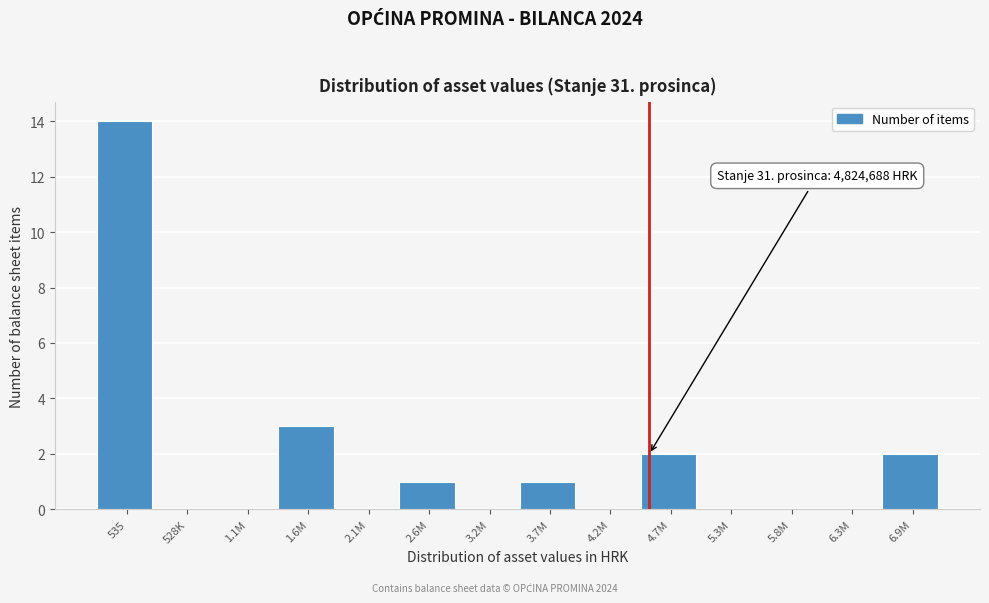

Reading left to right, extract all data points from this chart.

535=14	528K=0	1.1M=0	1.6M=3	2.1M=0	2.6M=1	3.2M=0	3.7M=1	4.2M=0	4.7M=2	5.3M=0	5.8M=0	6.3M=0	6.9M=2